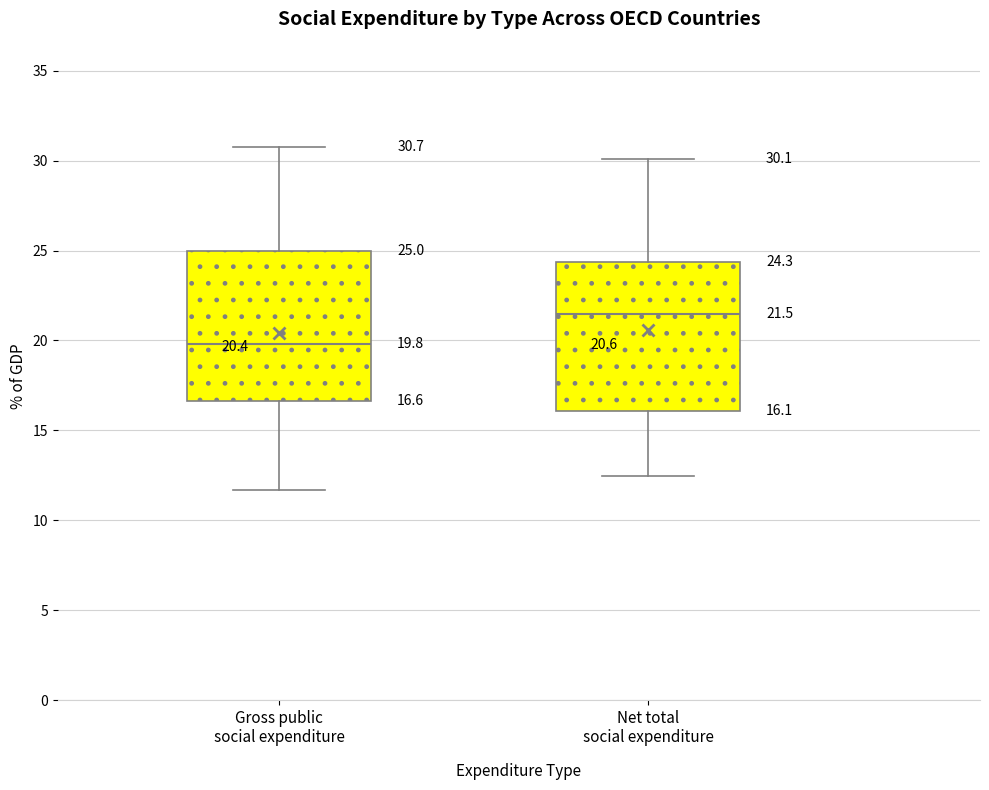

Which box has the lowest median line?

Gross public social expenditure